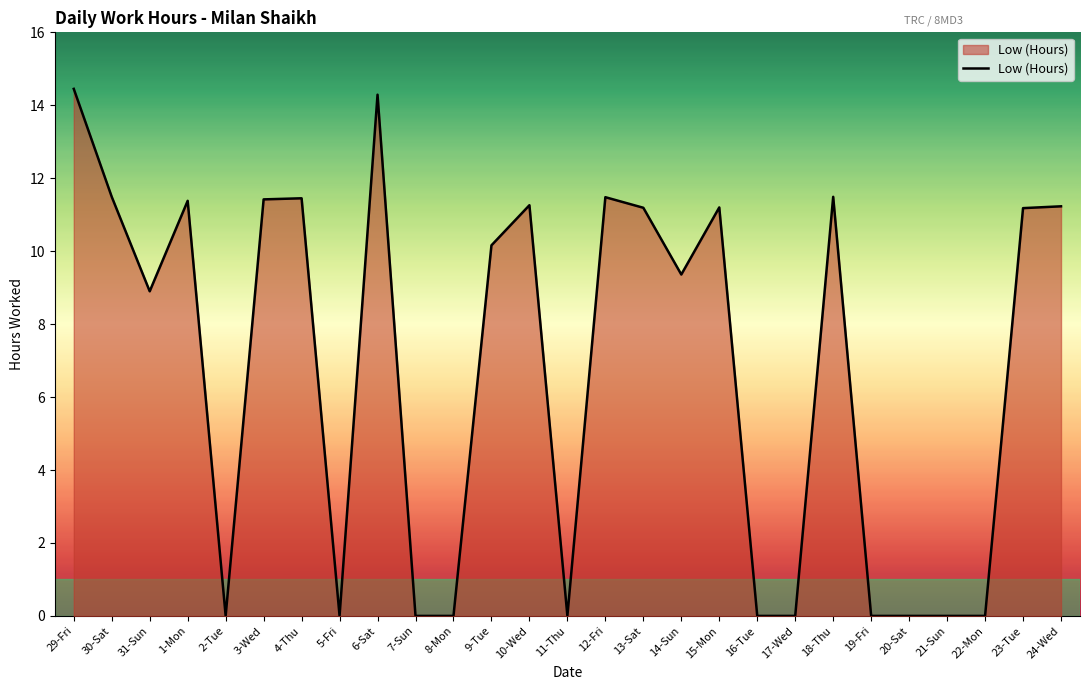

What position from the right is 7-Sun?

18